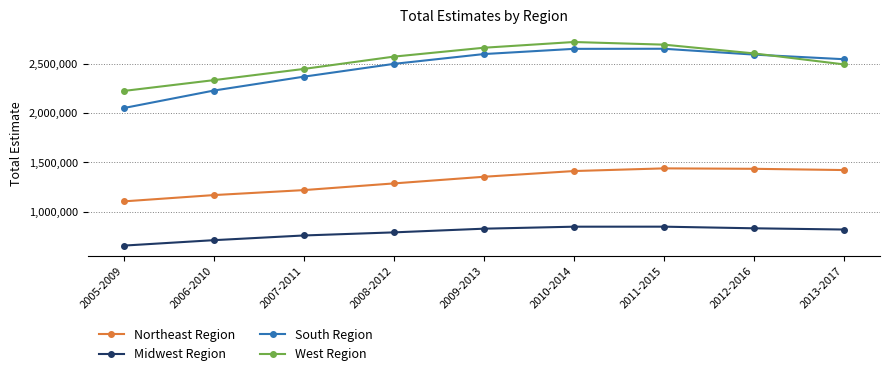

Which series has the largest total across all categories?

West Region